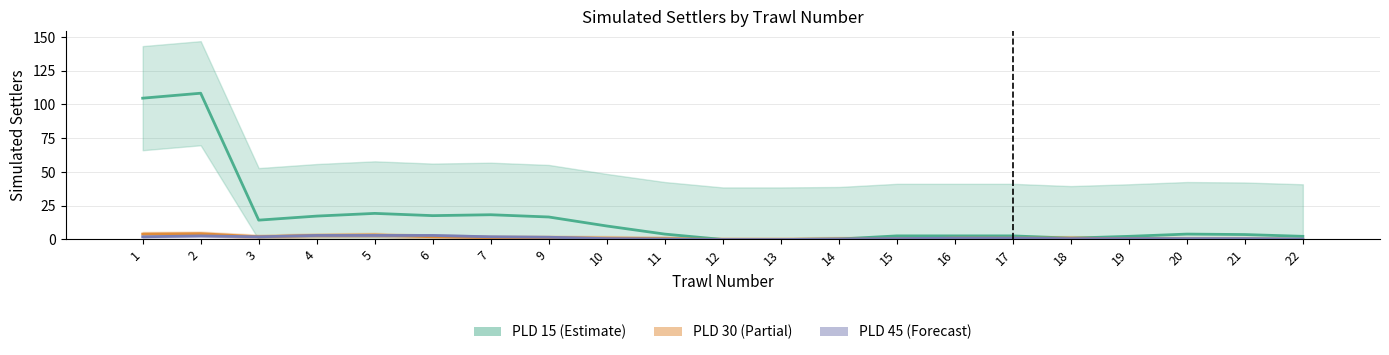

What is the difference between the maximum and second lowest values in the PLD 15 series?

108.3